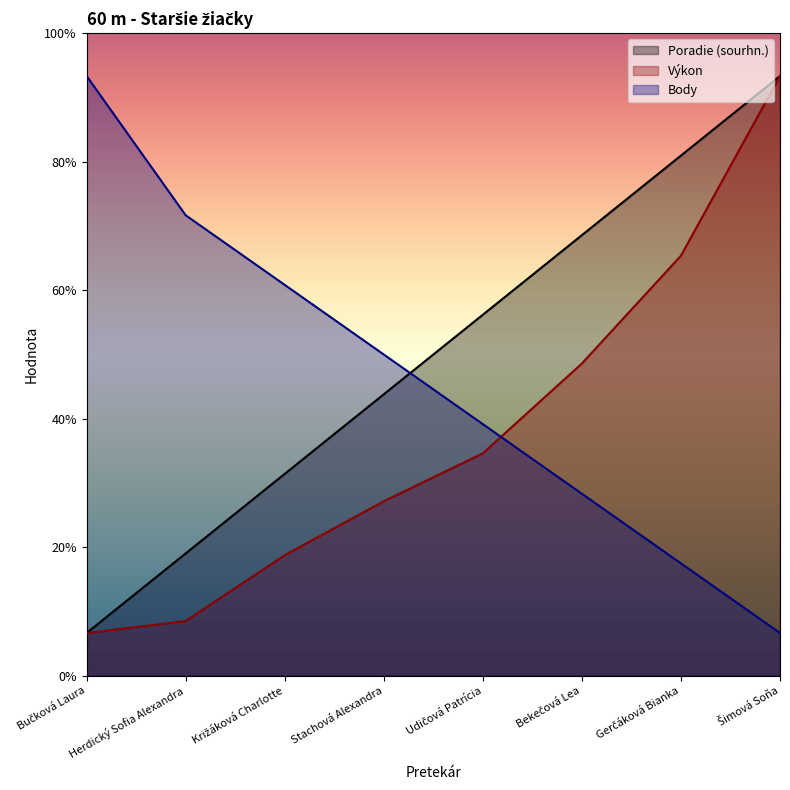

Does the chart have visible grid lines?

No